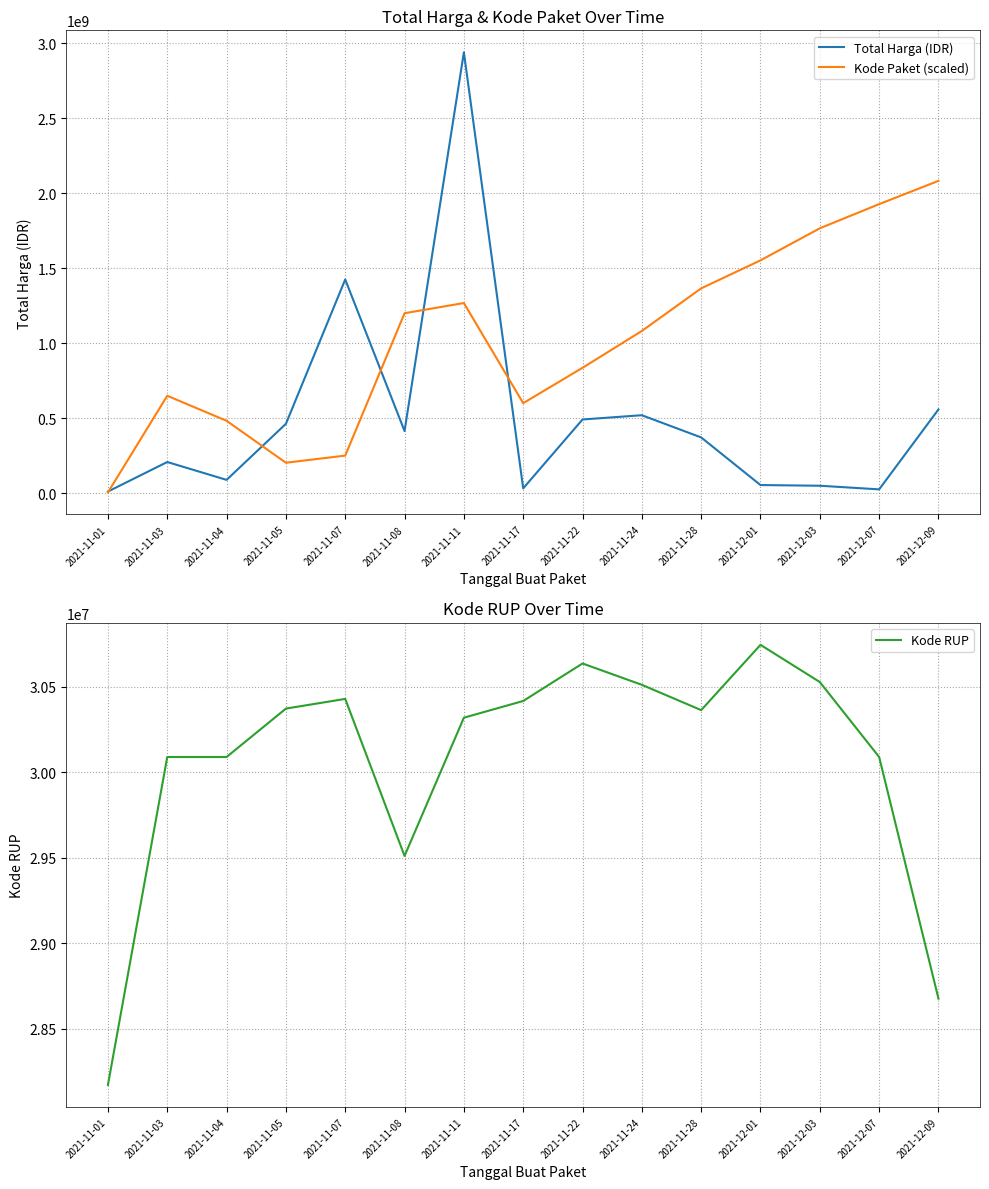

Reading left to right, extract all data points from this chart.

Total Harga (IDR): 2021-11-01=12787500	2021-11-03=209663145	2021-11-04=90672075	2021-11-05=464002100	2021-11-07=1425867900	2021-11-08=416067800	2021-11-11=2938963240	2021-11-17=34292000	2021-11-22=493000000	2021-11-24=521459200	2021-11-28=373404000	2021-12-01=56152800	2021-12-03=51601000	2021-12-07=27412000	2021-12-09=559971000
Kode Paket (scaled): 2021-11-01=6960000	2021-11-03=650955000	2021-11-04=484275000	2021-11-05=204780000	2021-11-07=252345000	2021-11-08=1200900000	2021-11-11=1268805000	2021-11-17=601680000	2021-11-22=837390000	2021-11-24=1082610000	2021-11-28=1366515000	2021-12-01=1553115000	2021-12-03=1766745000	2021-12-07=1927740000	2021-12-09=2082705000
Kode RUP: 2021-11-01=28171087	2021-11-03=30089034	2021-11-04=30089034	2021-11-05=30372232	2021-11-07=30428912	2021-11-08=29510468	2021-11-11=30318952	2021-11-17=30416731	2021-11-22=30636058	2021-11-24=30511316	2021-11-28=30363247	2021-12-01=30745112	2021-12-03=30527421	2021-12-07=30089034	2021-12-09=28675760